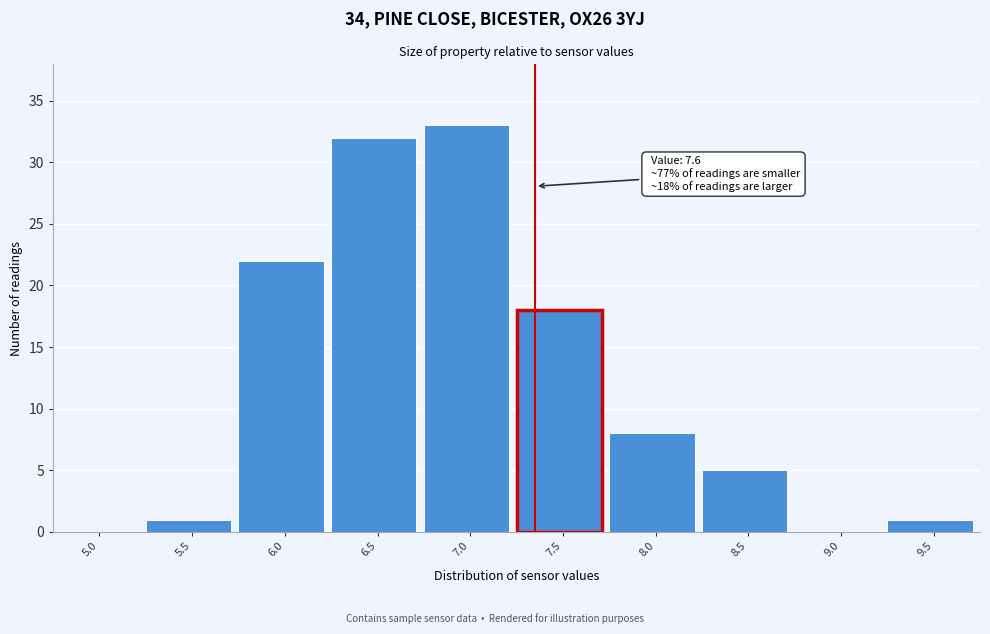

Reading right to left, extract all data points from this chart.

9.5=1	9.0=0	8.5=5	8.0=8	7.5=18	7.0=33	6.5=32	6.0=22	5.5=1	5.0=0